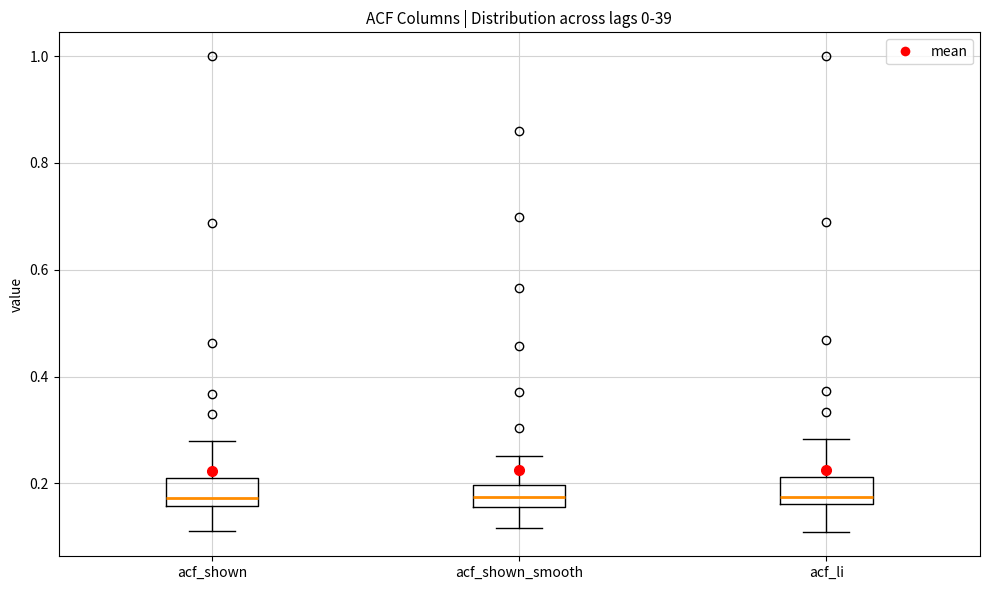

Where is the lower edge of the box for acf_shown on the y-axis? The values are not printed on the chart, so give them approximately, as read against the axis.

0.16